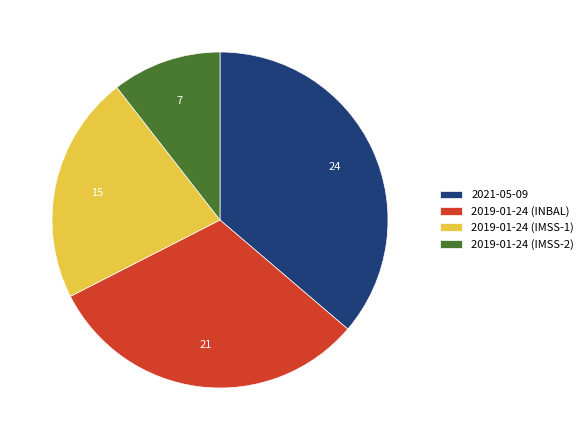

Is there any slice that represents more than half of the pie?

No